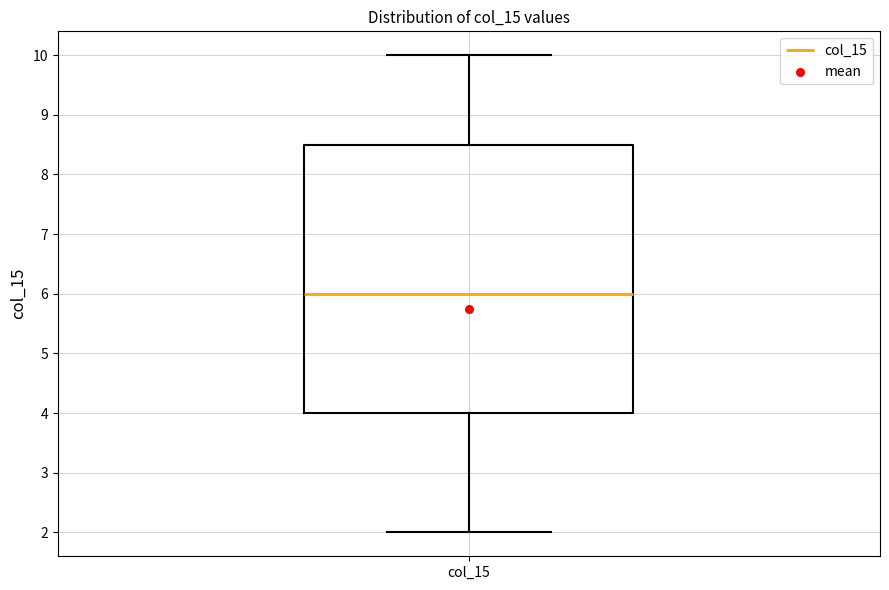

Transcribe this box plot: give where the median line is, the range the box spans, and where the two whiskers end, as read against the y-axis. The values are not printed on the chart, so give them approximately, as read against the axis.

median 6.0, box 4.0 to 8.5, whiskers 2.0 to 10.0